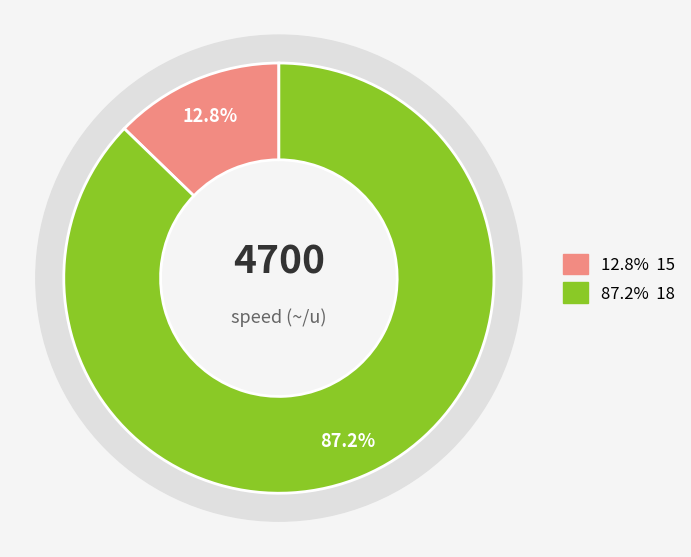

Does any single category account for the majority?

Yes